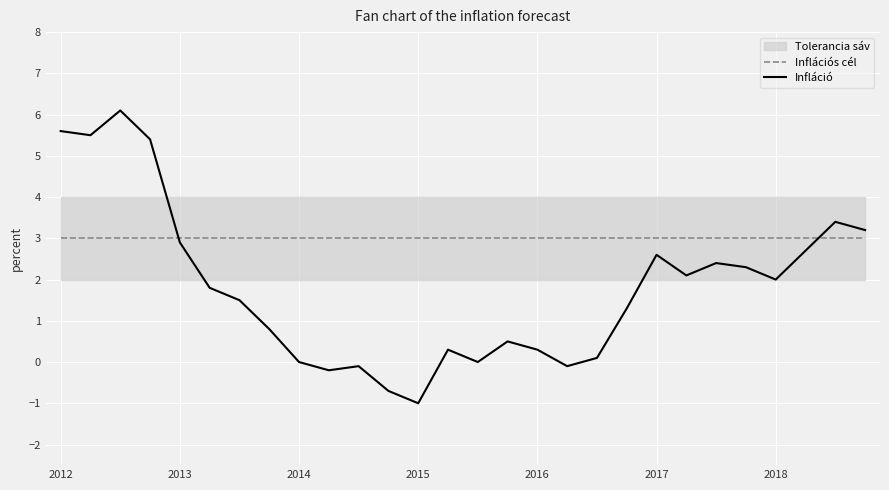

What is the smallest value displayed?

-1.0